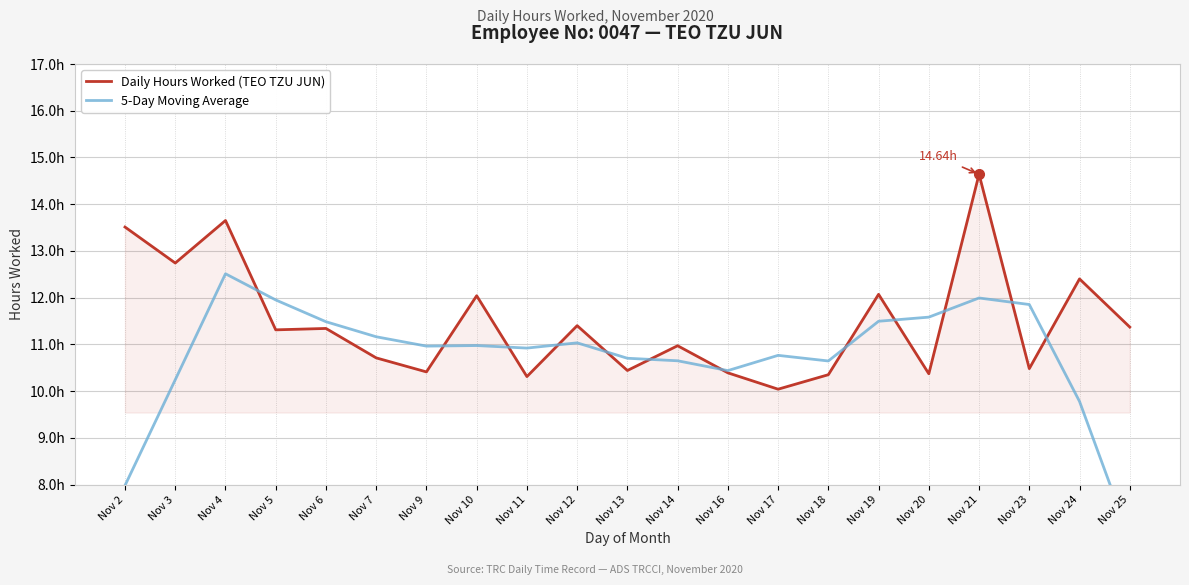

What are all the series names shown in the legend?

Daily Hours Worked (TEO TZU JUN), 5-Day Moving Average